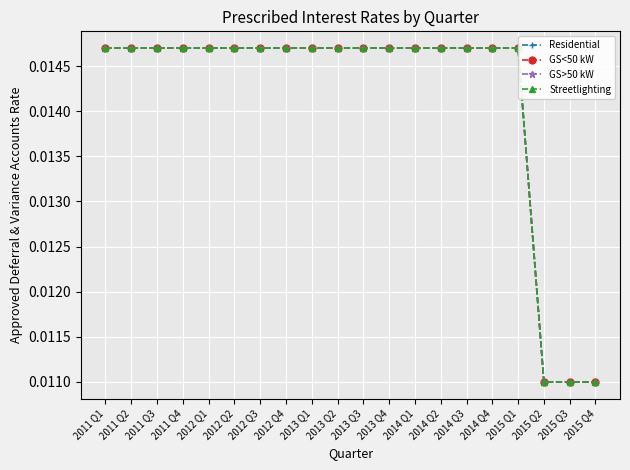

Which series has the largest total across all categories?

Residential